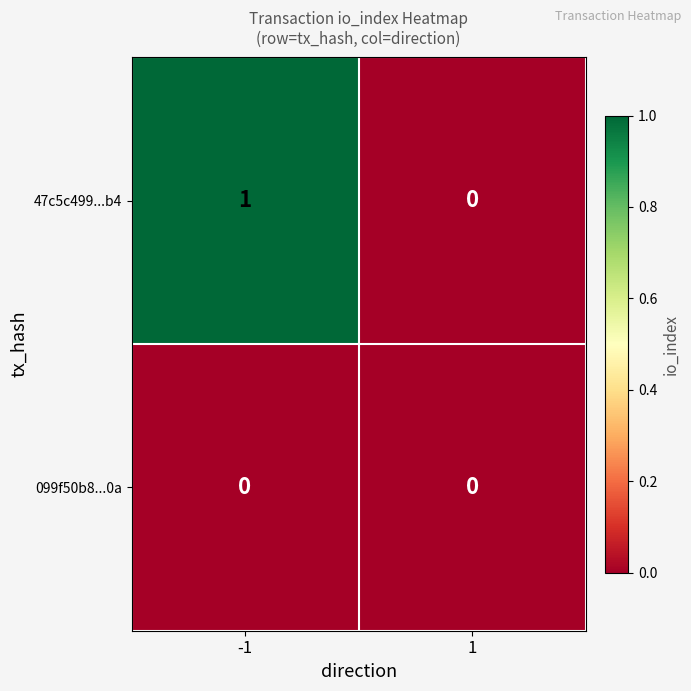

Which series has the largest range (max minus min)?

47c5c499...b4